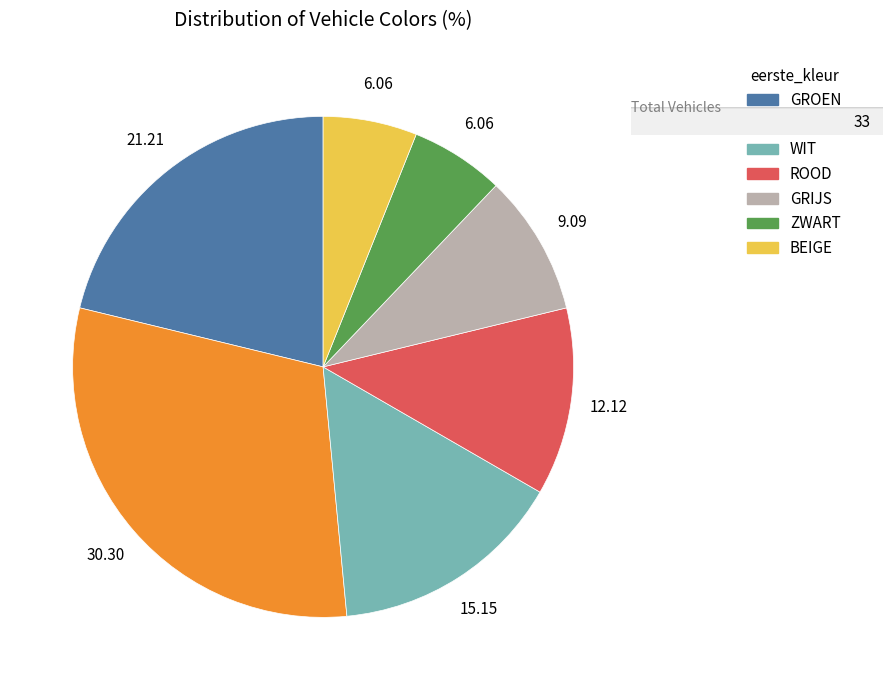

Combined, do WIT and ROOD account for over 50%?

No